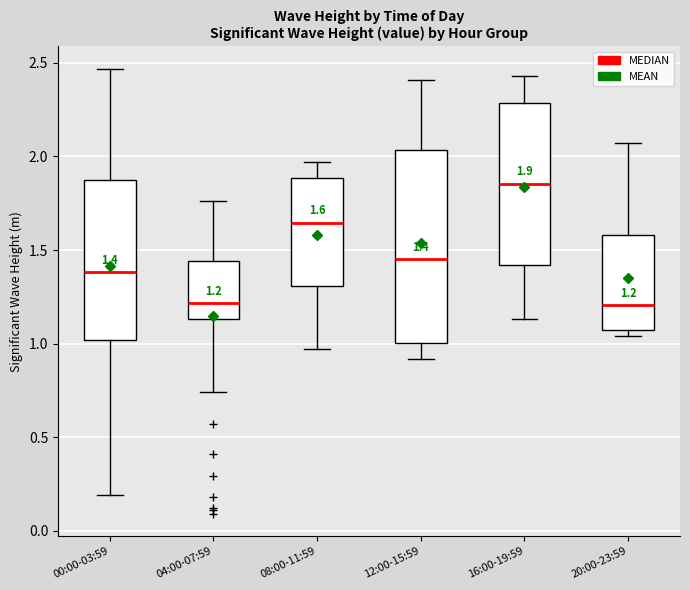

Which box is the tallest, from its lower edge to its upper edge?

12:00-15:59